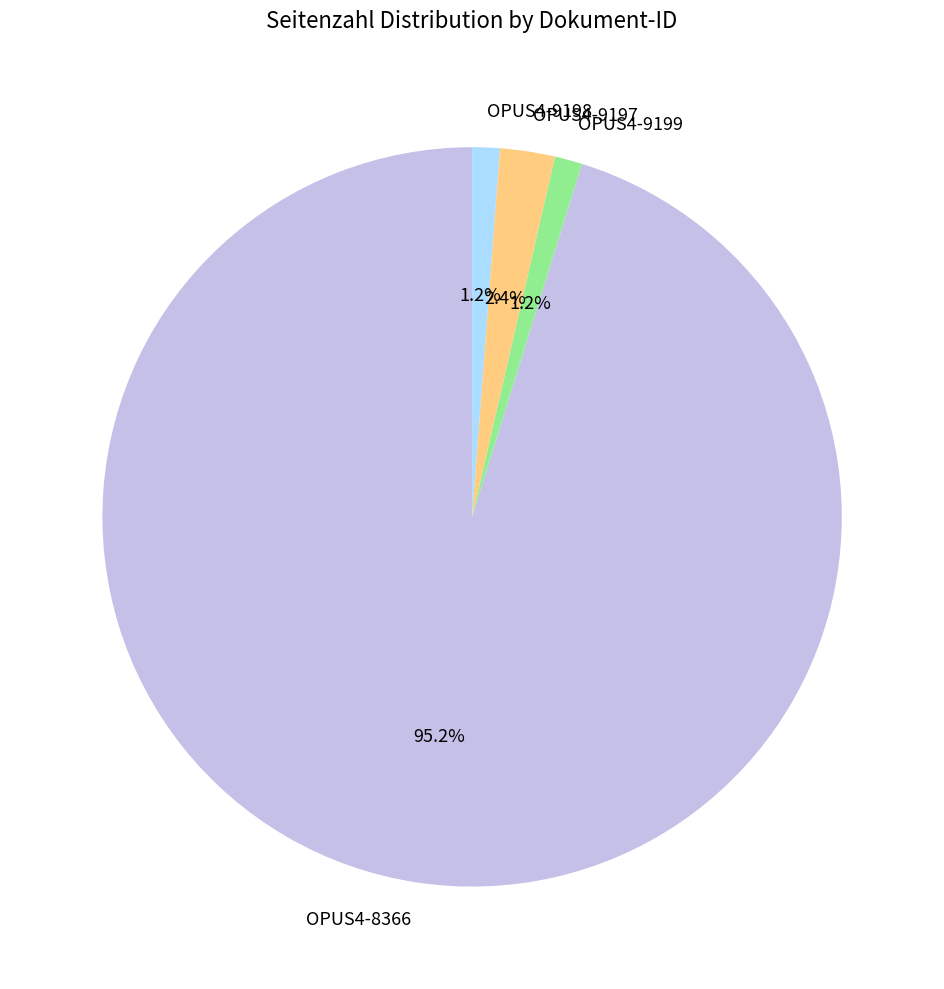

The OPUS4-9198 slice represents 1% of the pie. True or false?

True